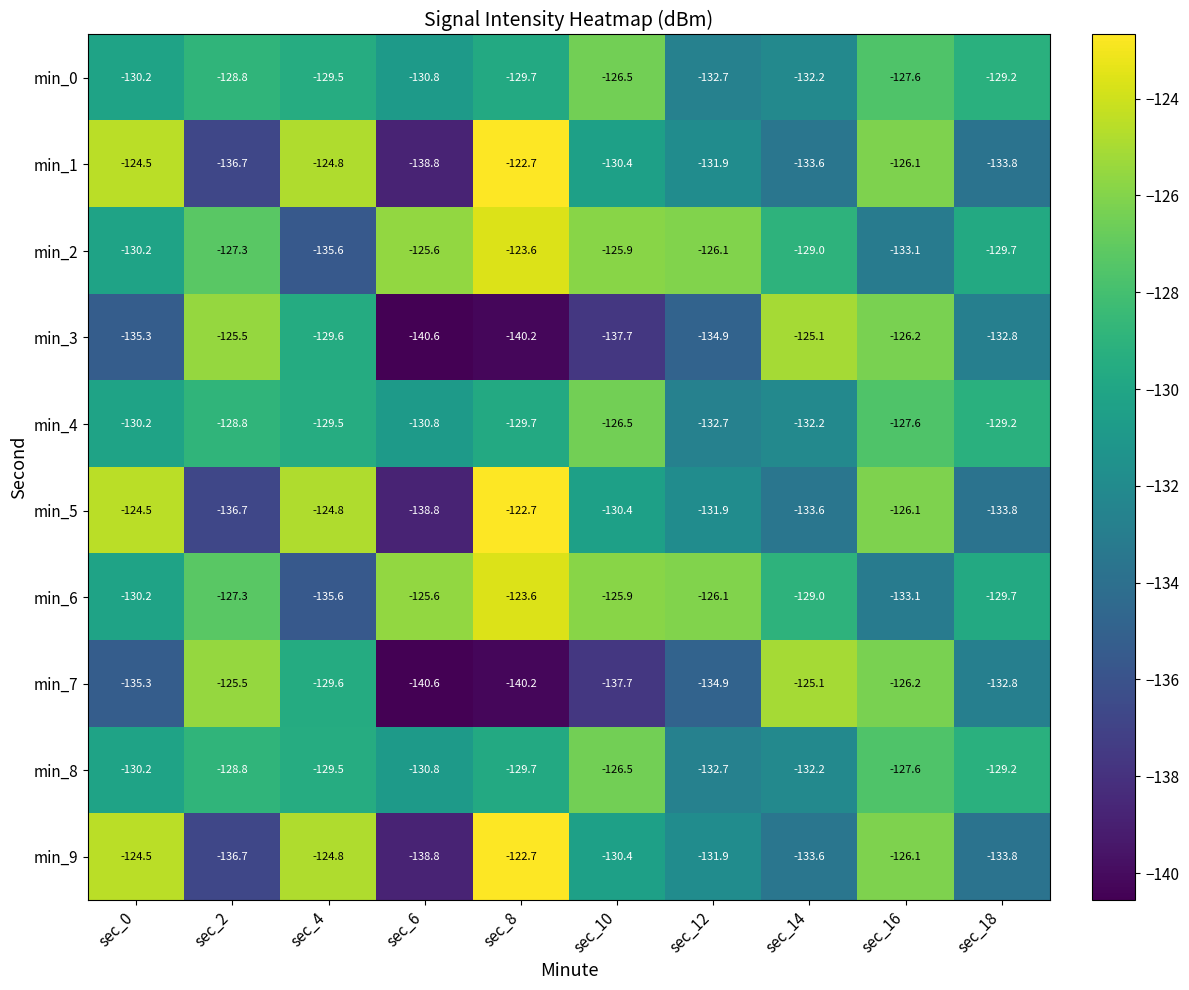

What is the spread (max minus min) of values at sec_10?

11.8